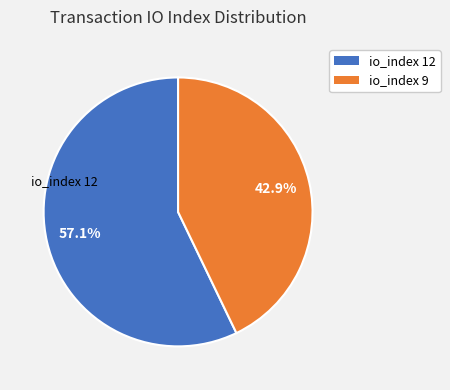

Count the number of slices in the pie.

2